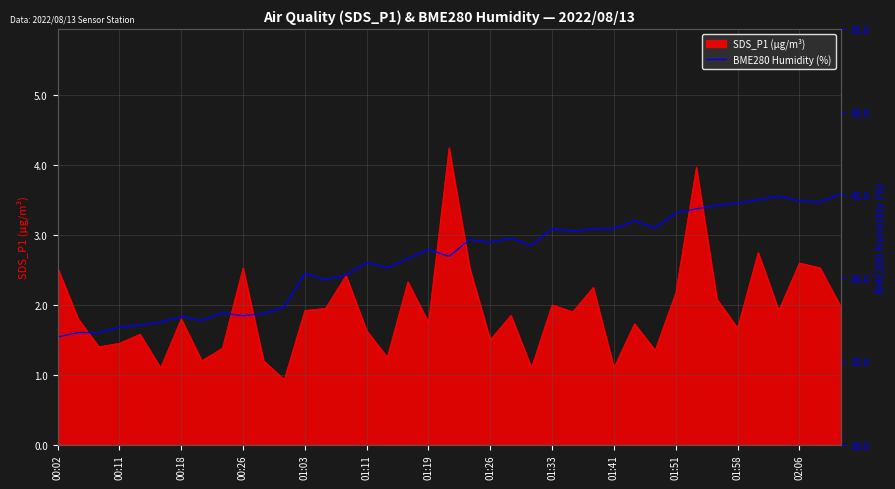

The value of SDS_P1 (µg/m³) at 01:51 is 1.1. True or false?

False